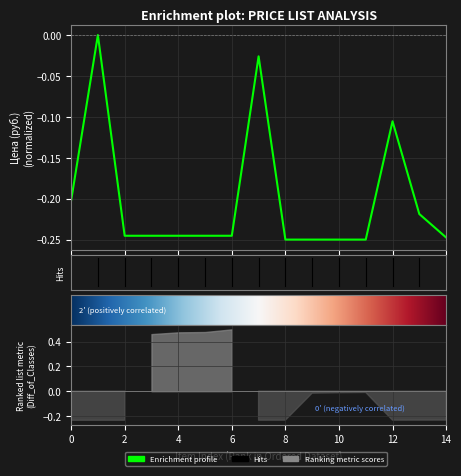

List the labels in order of value, smallest first.

9, 10, 11, 12, 15, 3, 4, 5, 6, 7, 14, 1, 13, 8, 2